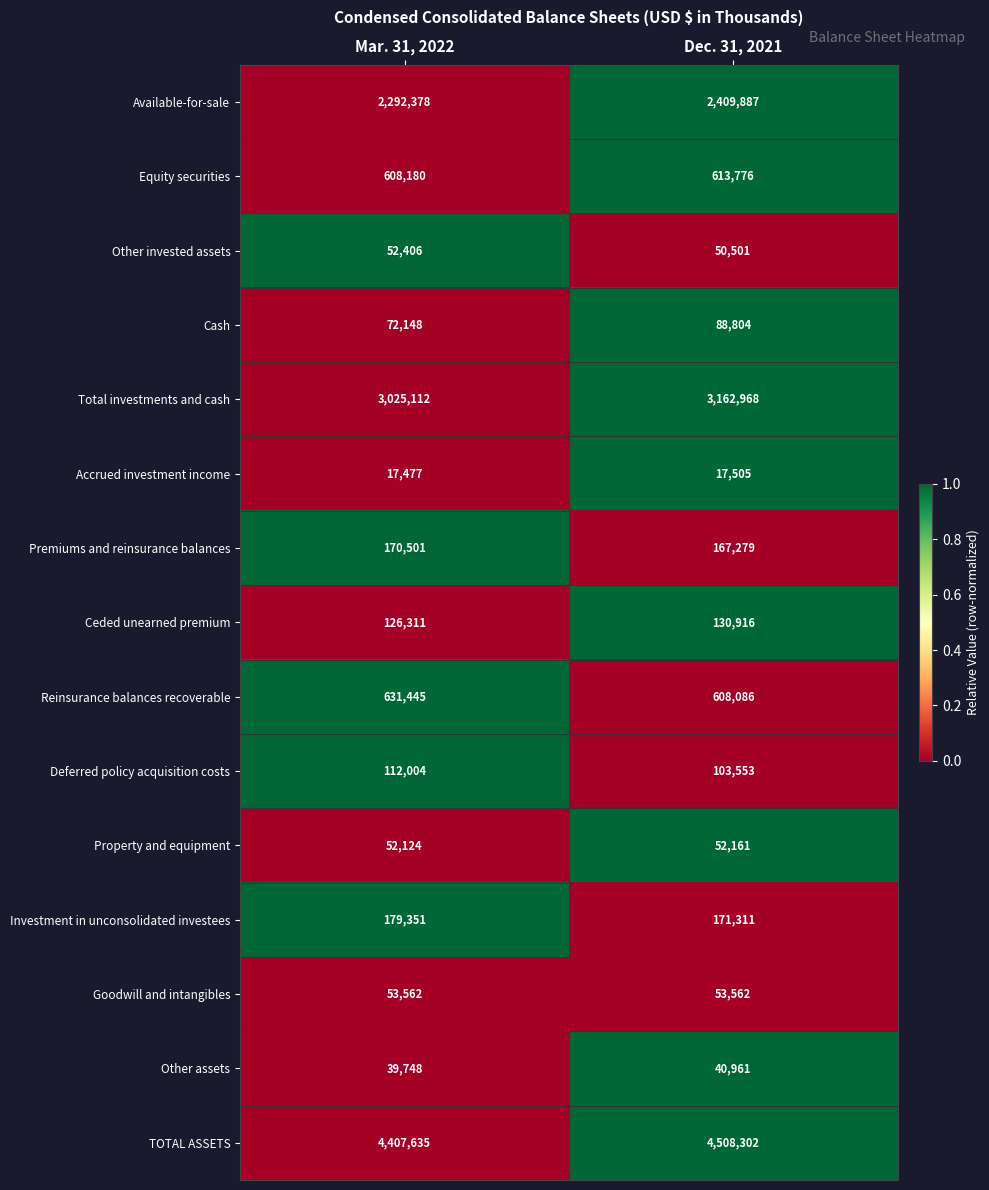

What is the average value of the Investment in unconsolidated investees series?

175331